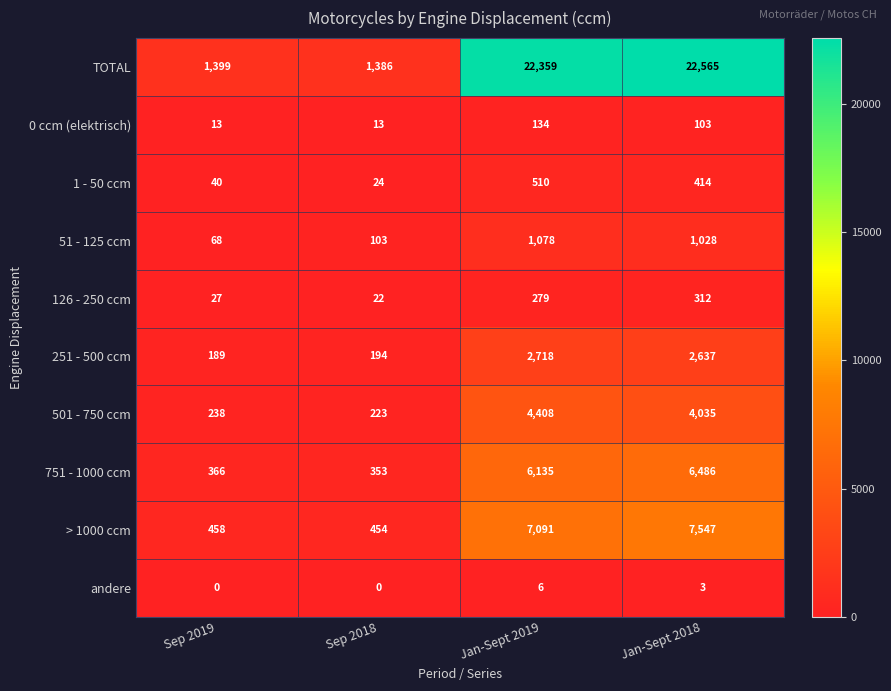

What is the sum of all TOTAL values?

47709